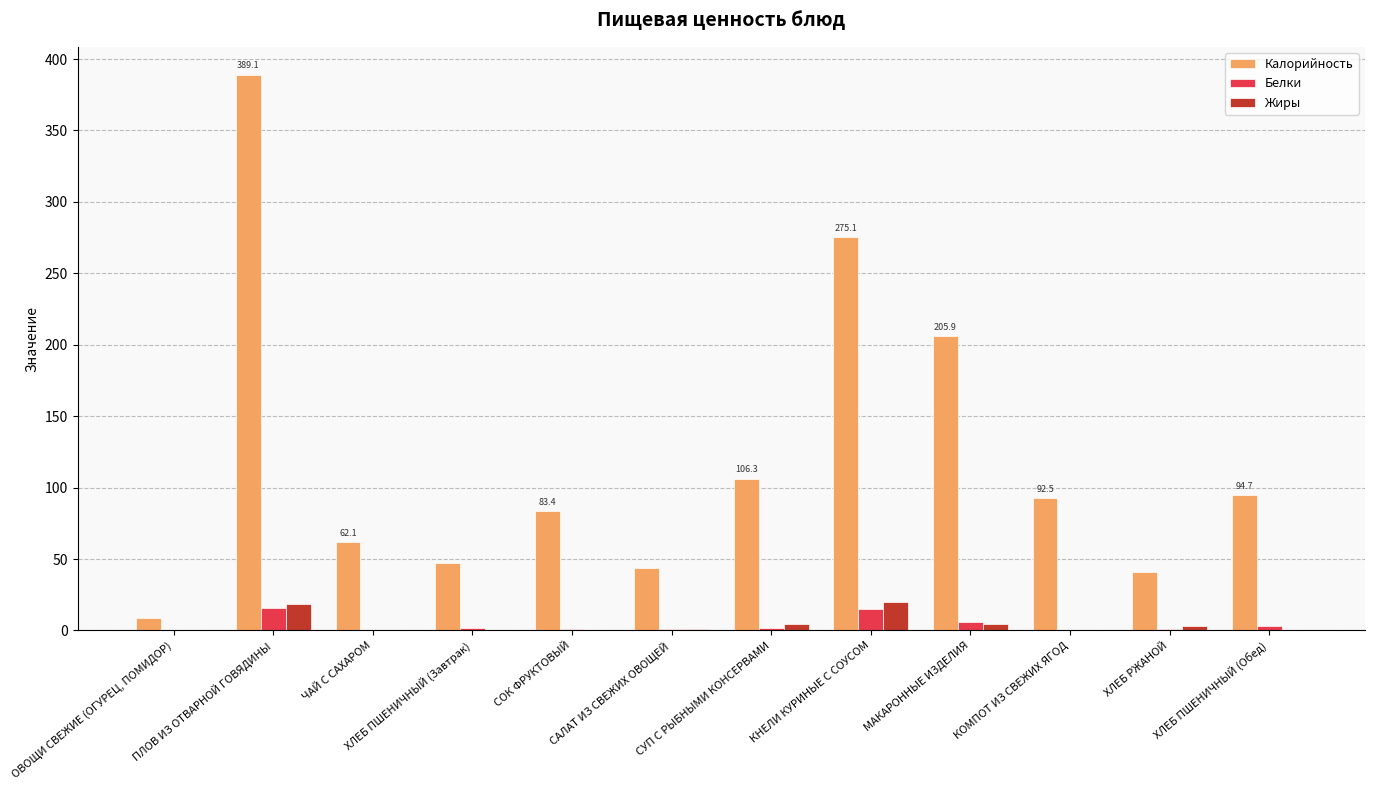

Which series has the largest total across all categories?

Калорийность